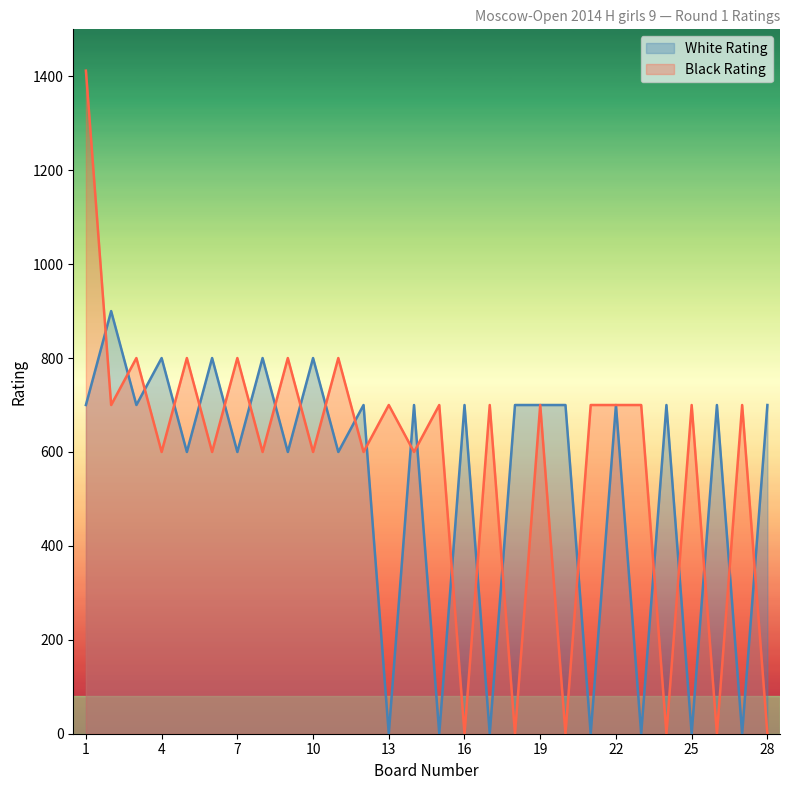

What is the value of the Black Rating point at the 4th from the left?

600